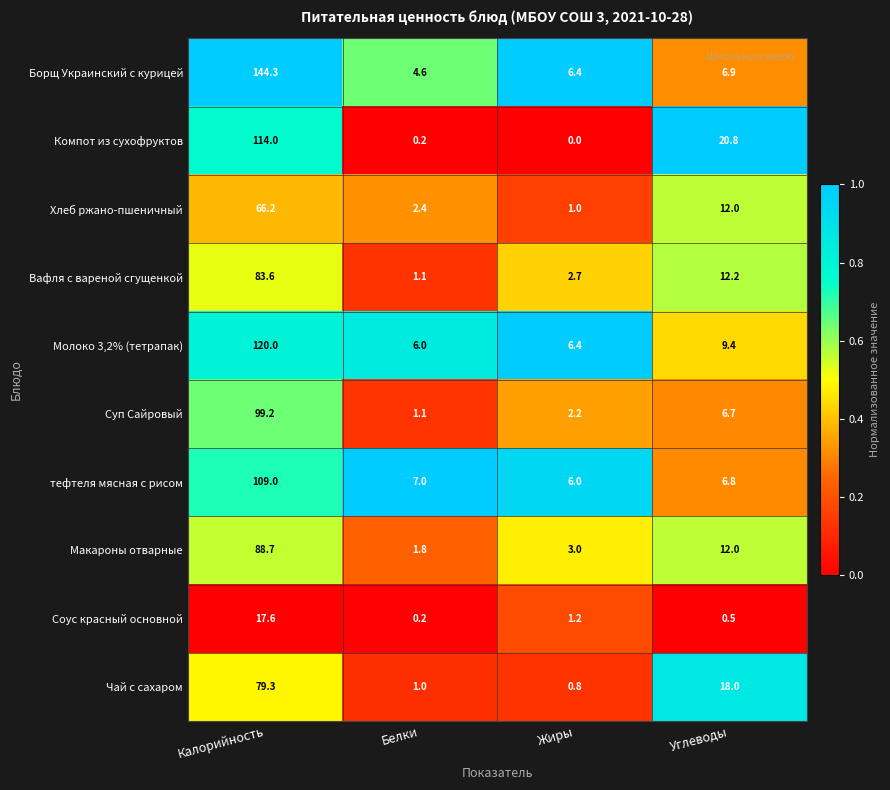

What is the sum of the Молоко 3,2% (тетрапак) values at Калорийность and Углеводы?

129.4